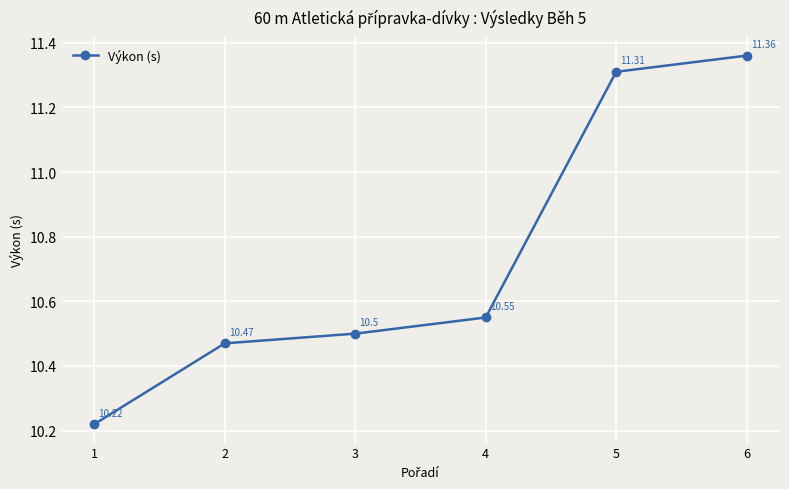

Between 2 and 1, which is larger?

2